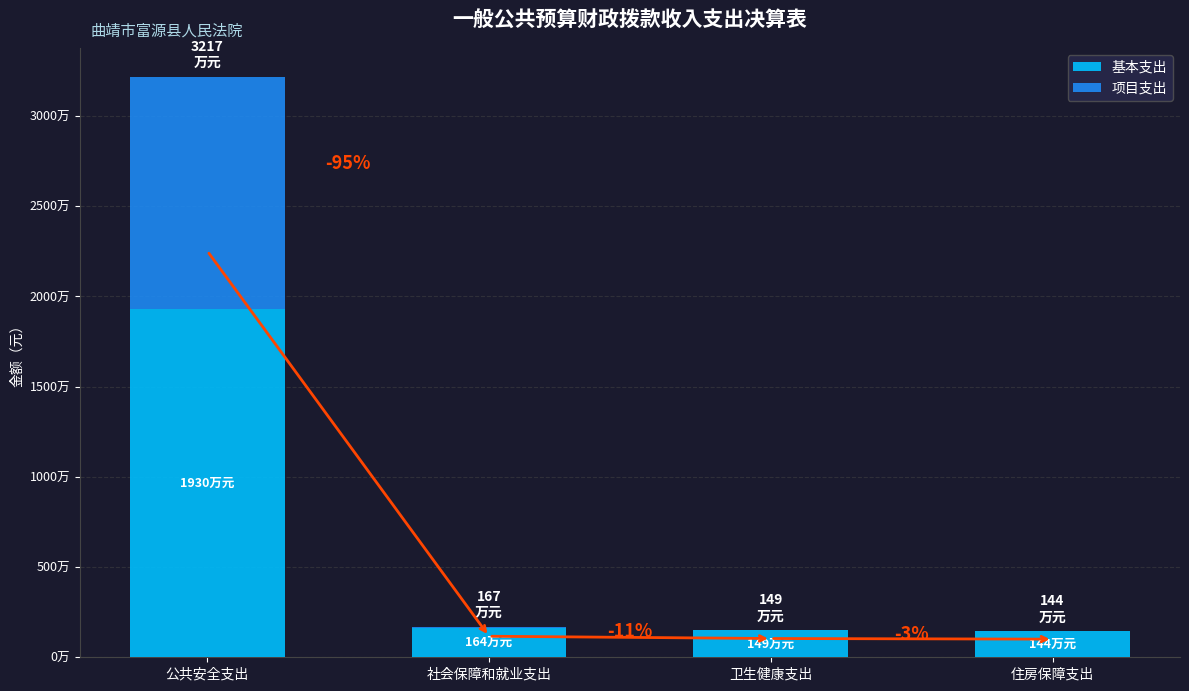

What are all the series names shown in the legend?

基本支出, 项目支出